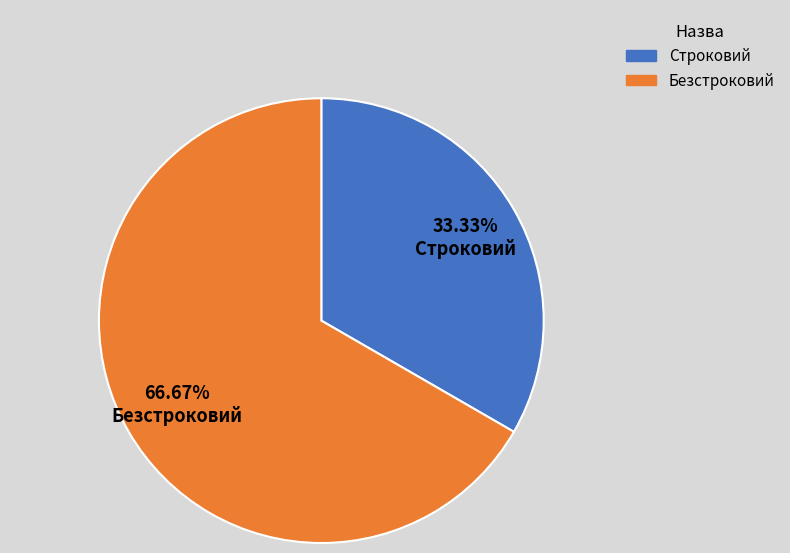

How many slices are in this pie chart?

2